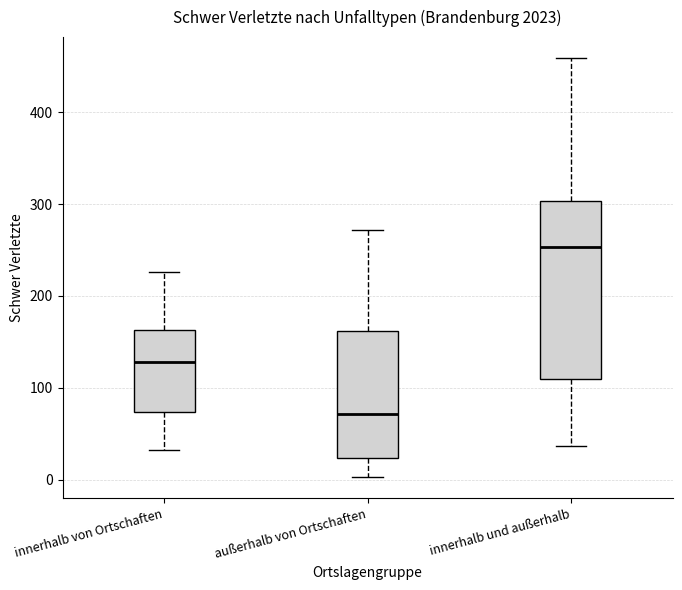

Reading left to right, read every box against the y-axis: the position of its median line, the range the box covers, and the ends of its whiskers. The values are not printed on the chart, so give them approximately, as read against the axis.

innerhalb von Ortschaften: median 130, box 70 to 160, whiskers 30 to 230
außerhalb von Ortschaften: median 70, box 20 to 160, whiskers 0 to 270
innerhalb und außerhalb: median 250, box 110 to 300, whiskers 40 to 460